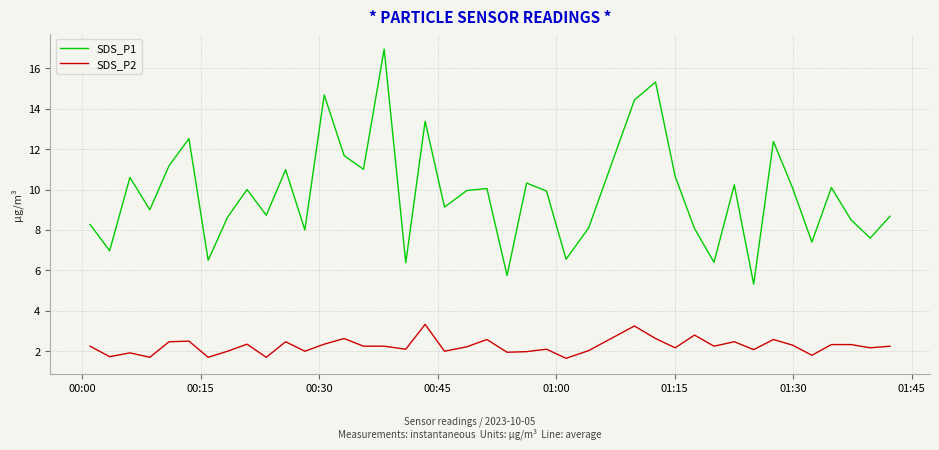

True or false: SDS_P2 and SDS_P1 cross at least once.

False